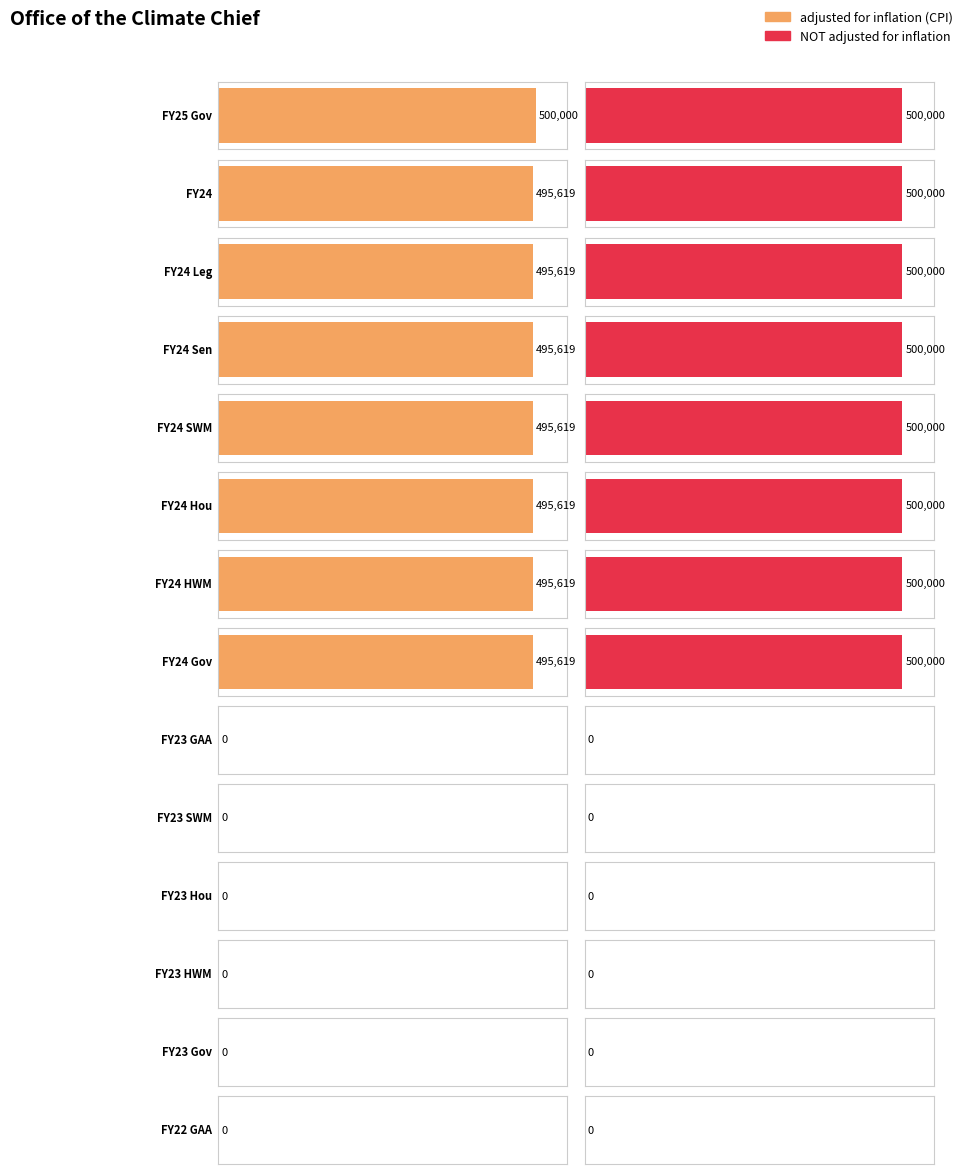

What is the sum of all adjusted for inflation (CPI) values?

3969333